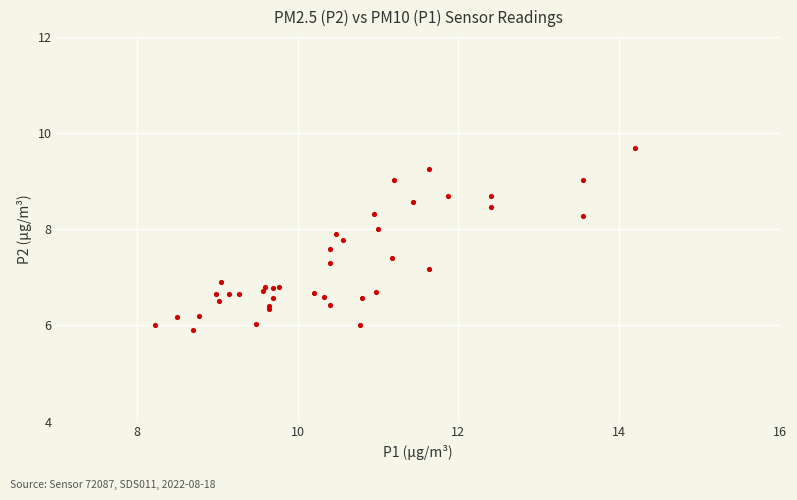

What Y value in the scatter plot is closest to 7?

6.9